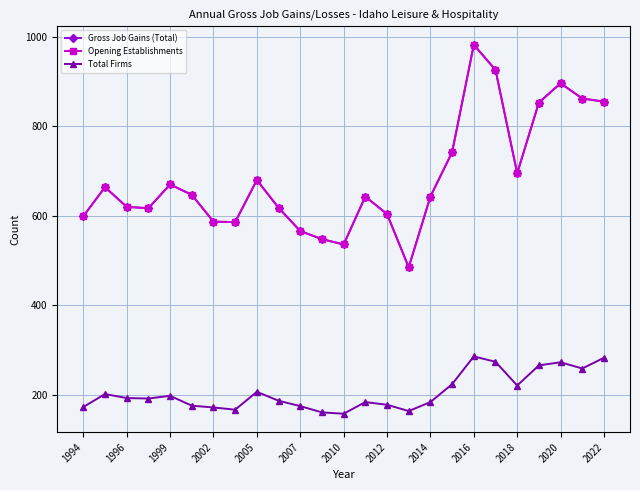

Does the chart have visible grid lines?

Yes